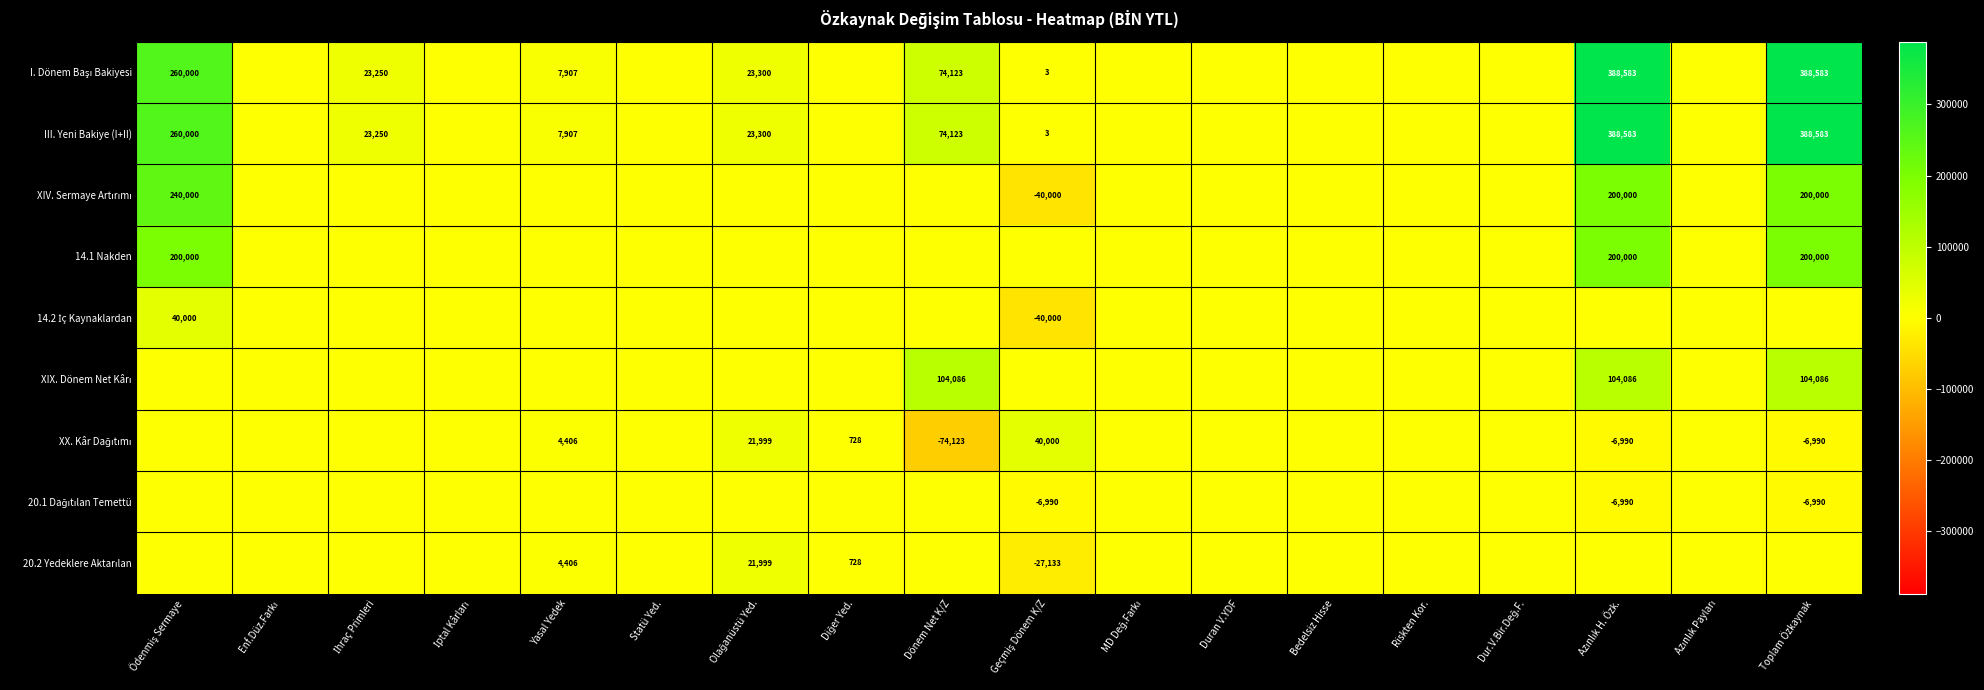

Which series has the widest spread of values?

I. Dönem Başı Bakiyesi